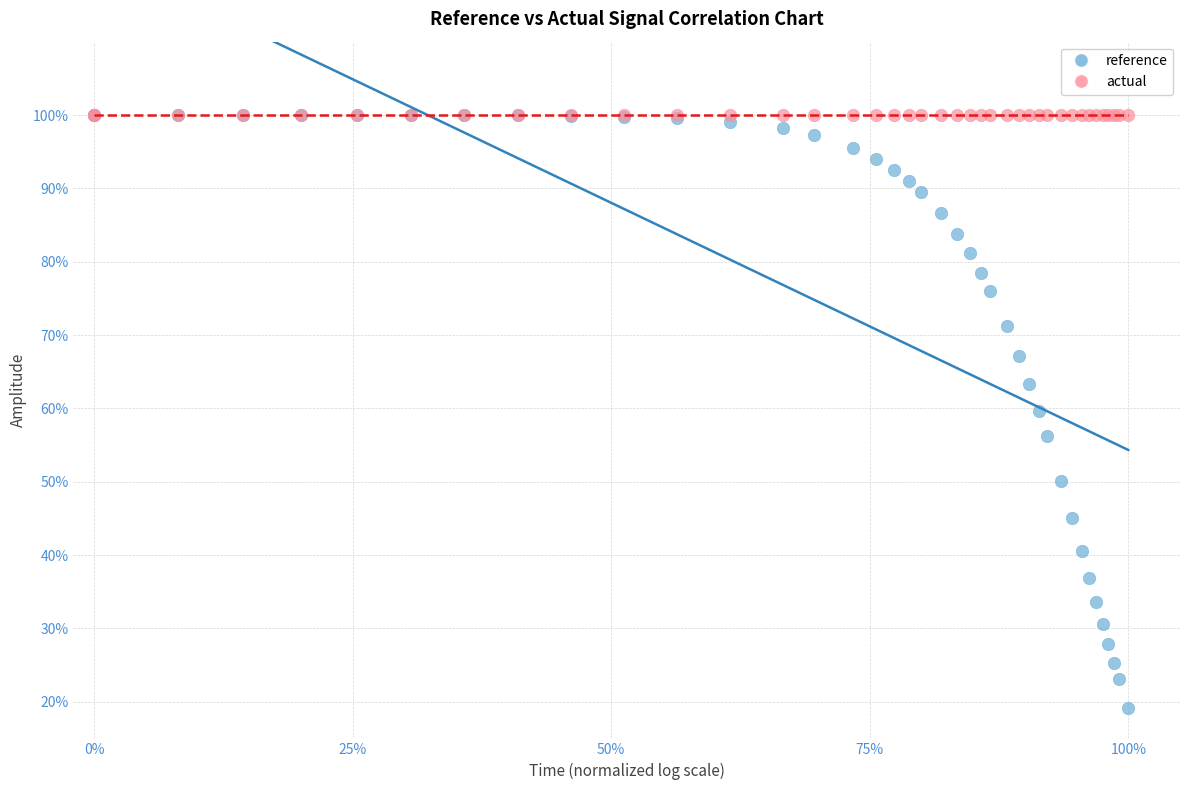

Which series contains the lowest Y value?

reference